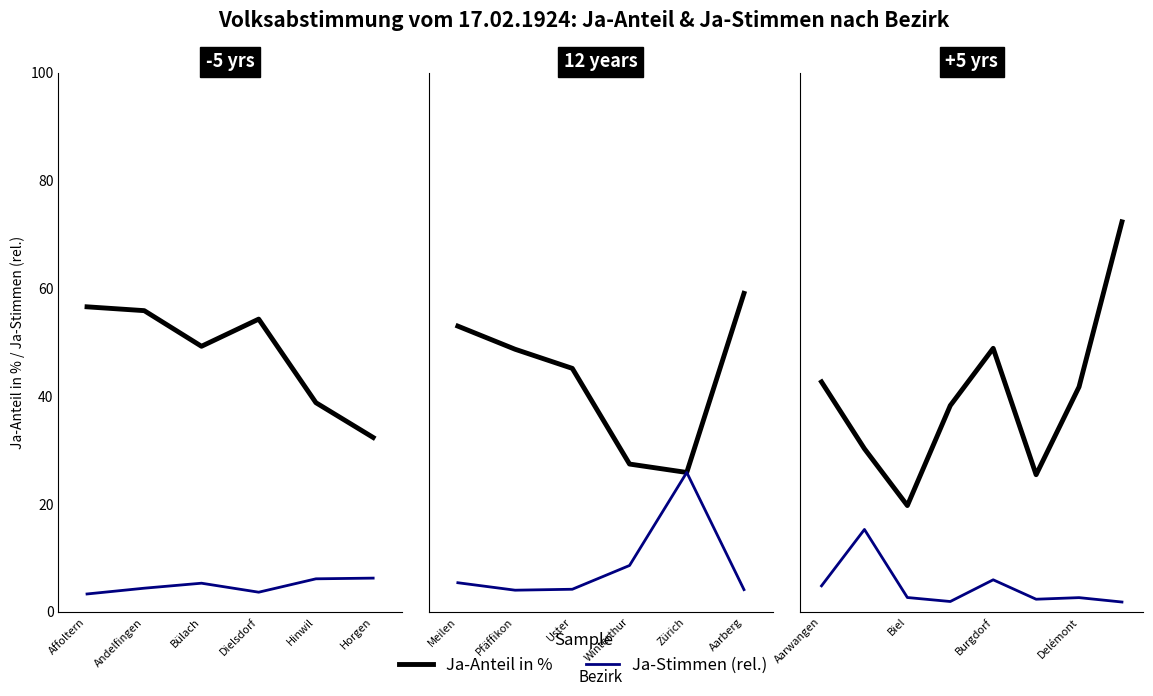

What is the average value of the Ja-Stimmen (rel.) series?

4.7